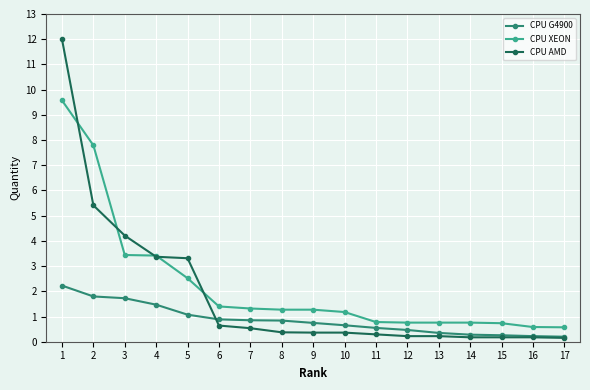

Is it true that CPU G4900 equals 0.5 at 11?

True